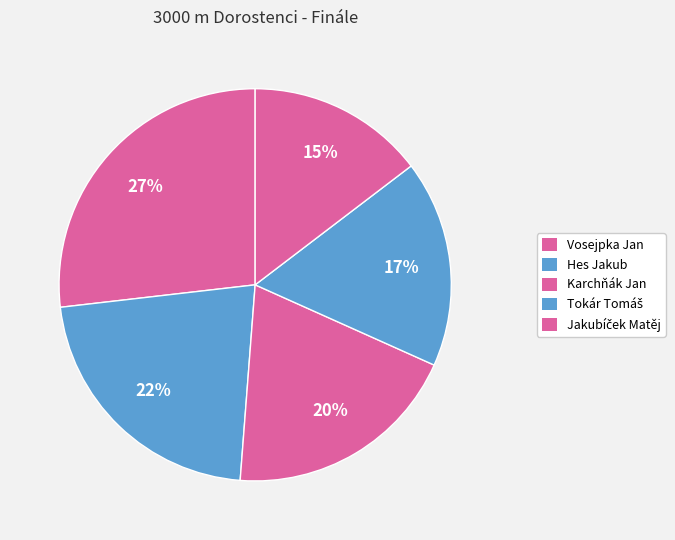

Is it true that Jakubíček Matěj is 1% of the pie?

False